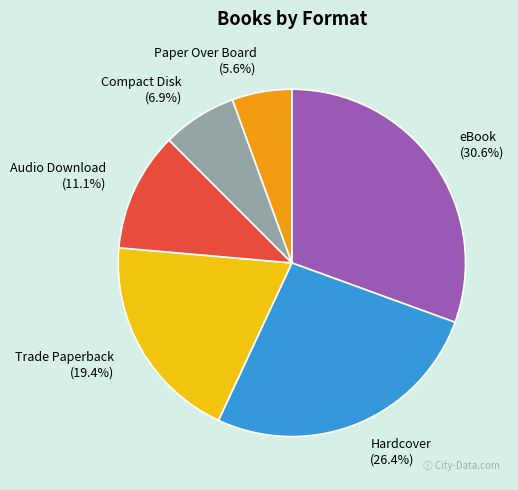

Which slice is the smallest?

Paper Over Board